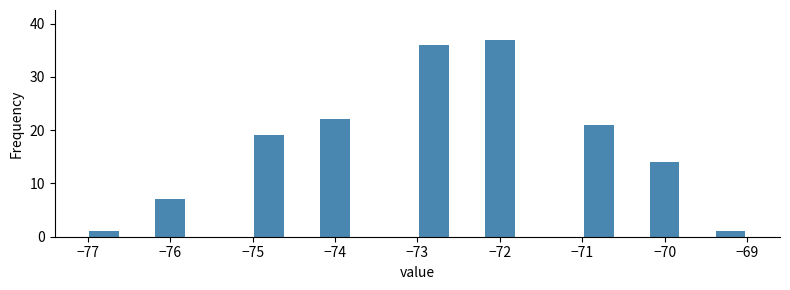

Reading left to right, transcribe this chart: for each bar, give the range it covers on the x-axis and its height. The values are not printed on the chart, so give them approximately, as read against the axis.

-77.0 to -76.6: 1
-76.6 to -76.2: 0
-76.2 to -75.8: 7
-75.8 to -75.4: 0
-75.4 to -75.0: 0
-75.0 to -74.6: 19
-74.6 to -74.2: 0
-74.2 to -73.8: 22
-73.8 to -73.4: 0
-73.4 to -73.0: 0
-73.0 to -72.6: 36
-72.6 to -72.2: 0
-72.2 to -71.8: 37
-71.8 to -71.4: 0
-71.4 to -71.0: 0
-71.0 to -70.6: 21
-70.6 to -70.2: 0
-70.2 to -69.8: 14
-69.8 to -69.4: 0
-69.4 to -69.0: 1